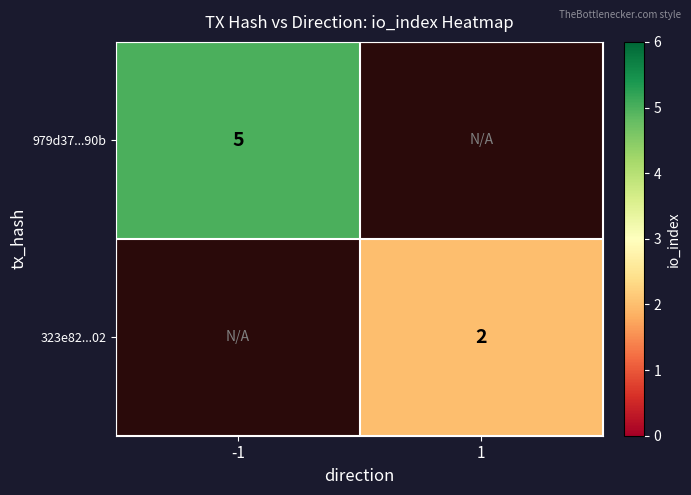

The value of 979d37...90b at -1 is 1. True or false?

False